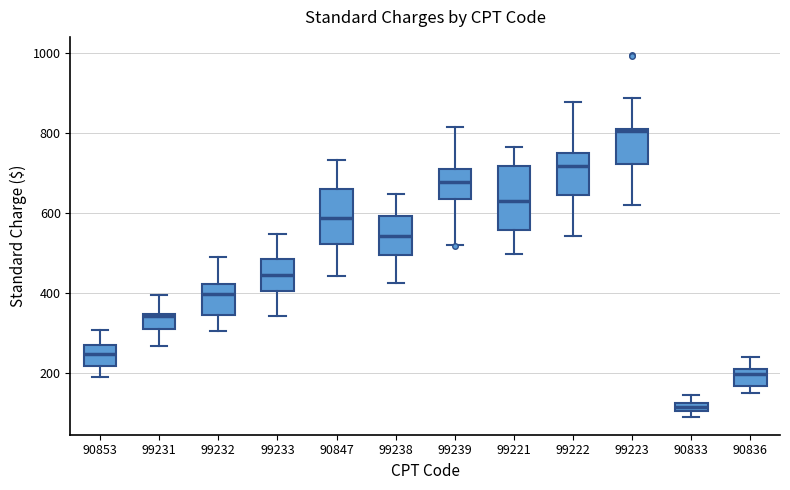

Which box has the highest median line?

99223